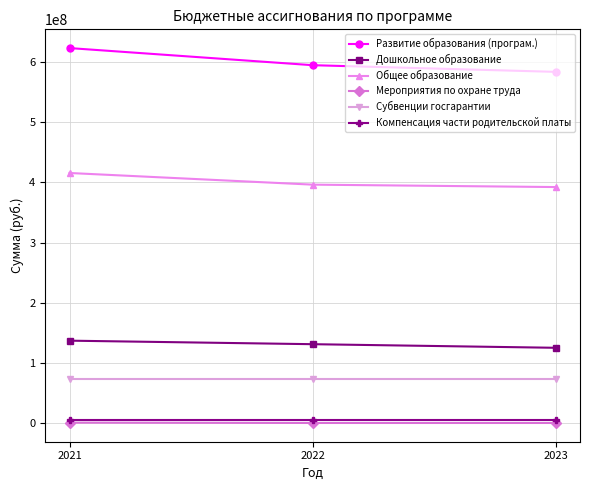

The Дошкольное образование series shows 231914125 at 2022. True or false?

False